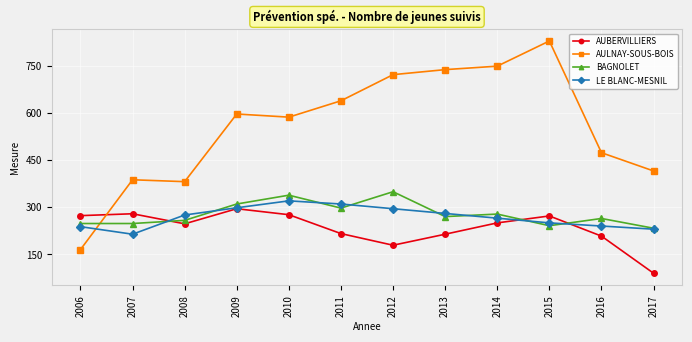

Which series has the widest spread of values?

AULNAY-SOUS-BOIS